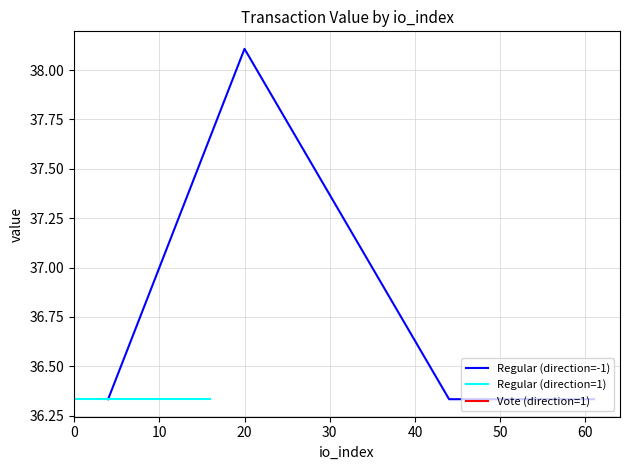

At 12, list the series in order from smallest to largest.

Regular, Vote